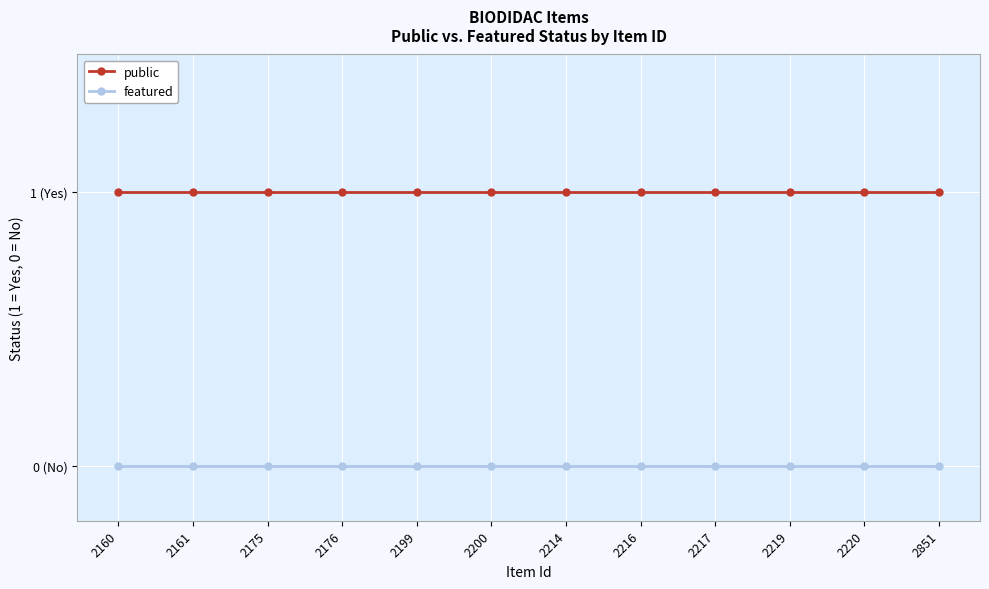

Which series has the largest total across all categories?

public